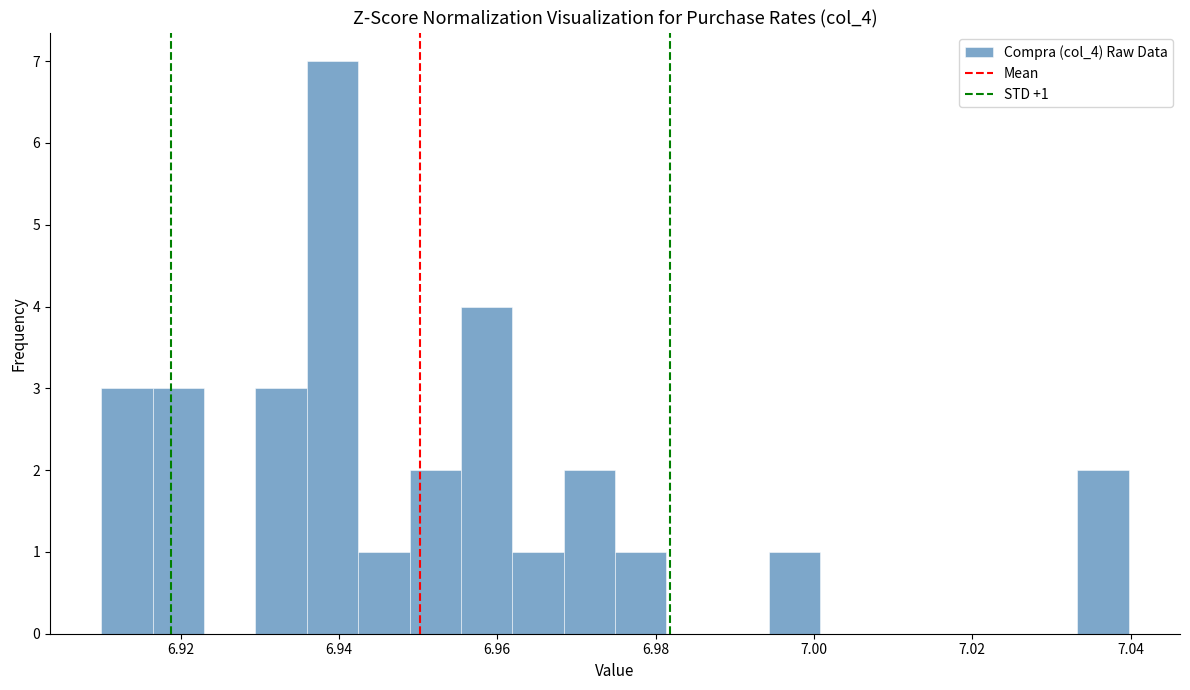

Read against the x-axis, roughly where is the centre of the tallest bar?

6.940